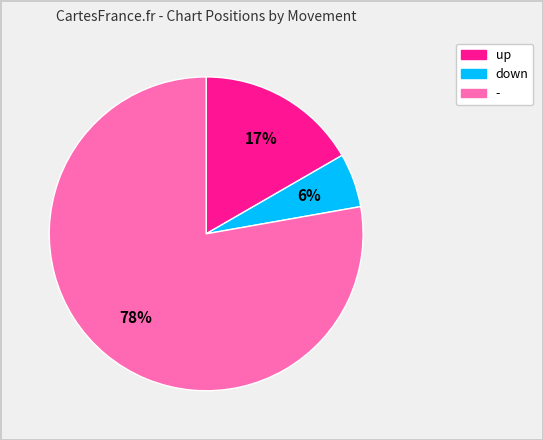

Count the number of slices in the pie.

3